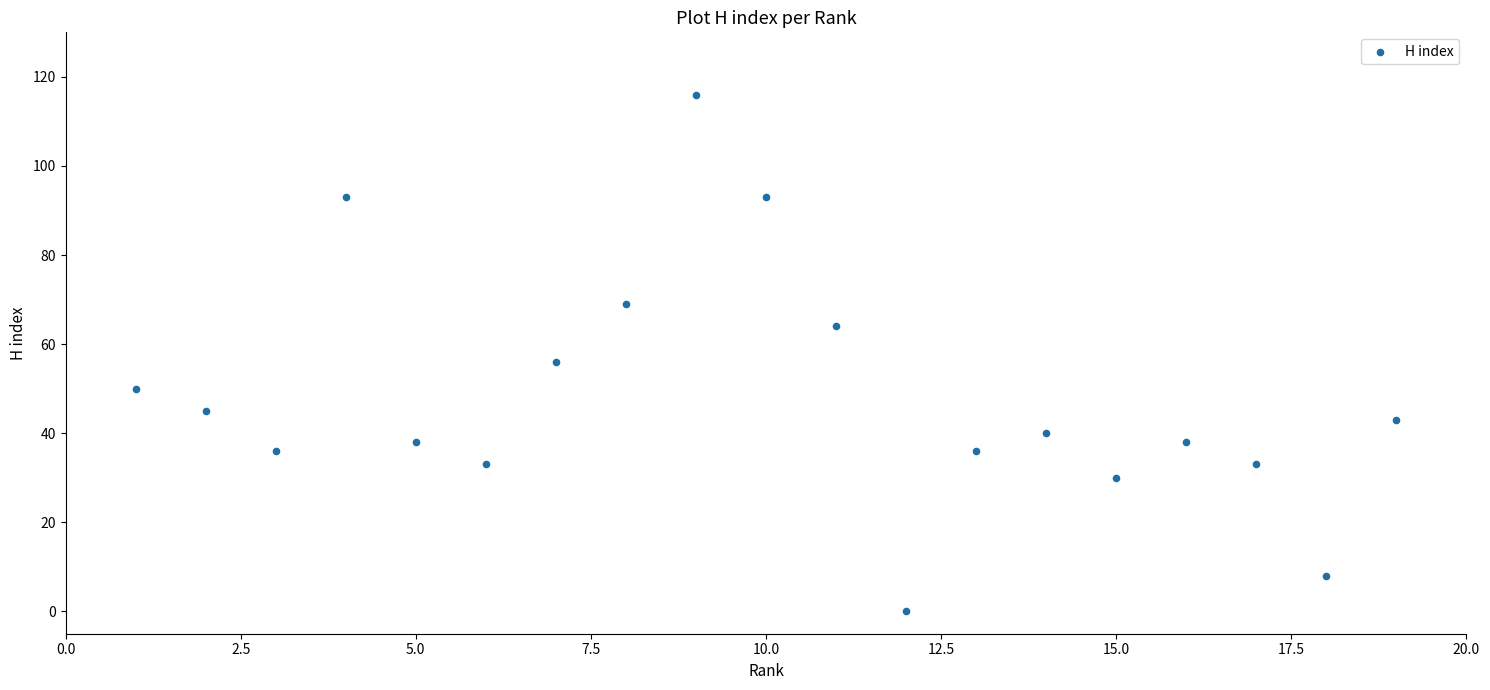

What Y value in the scatter plot is closest to 58?

56